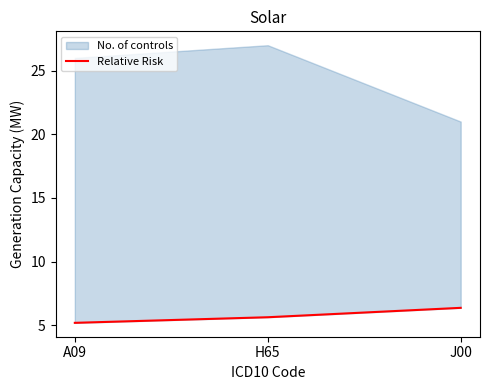

The chart shows a value of 3.4 at H65. True or false?

False